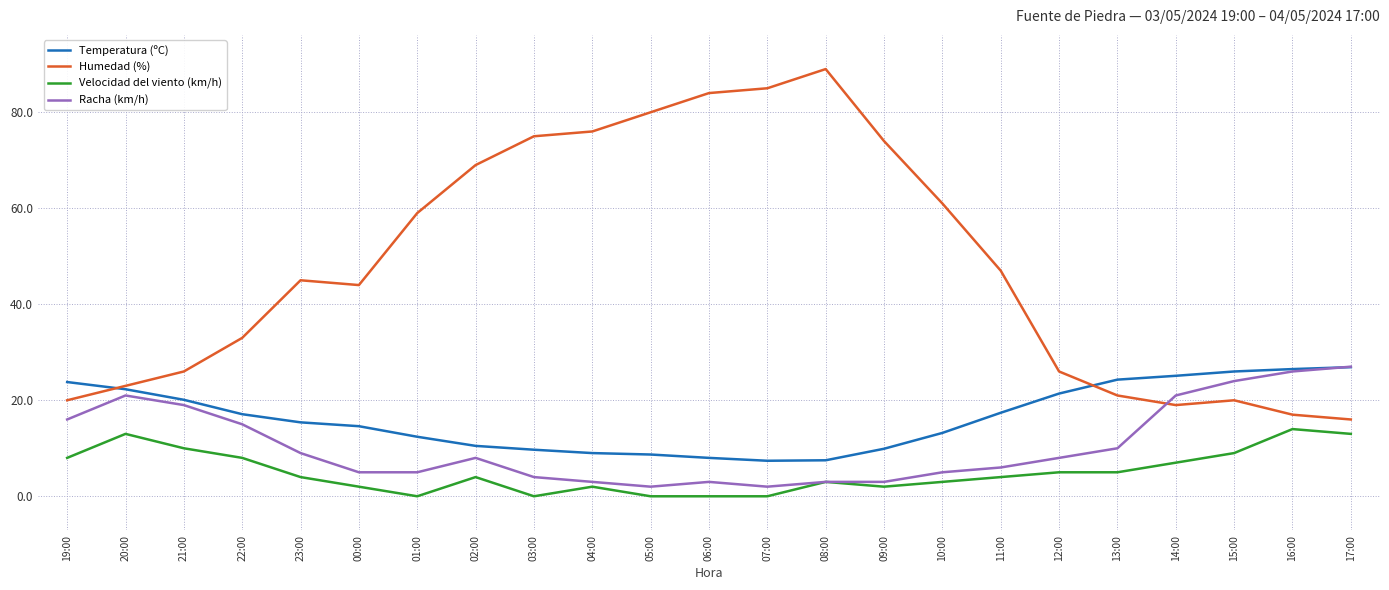

Does the chart display data point markers on the line(s)?

No